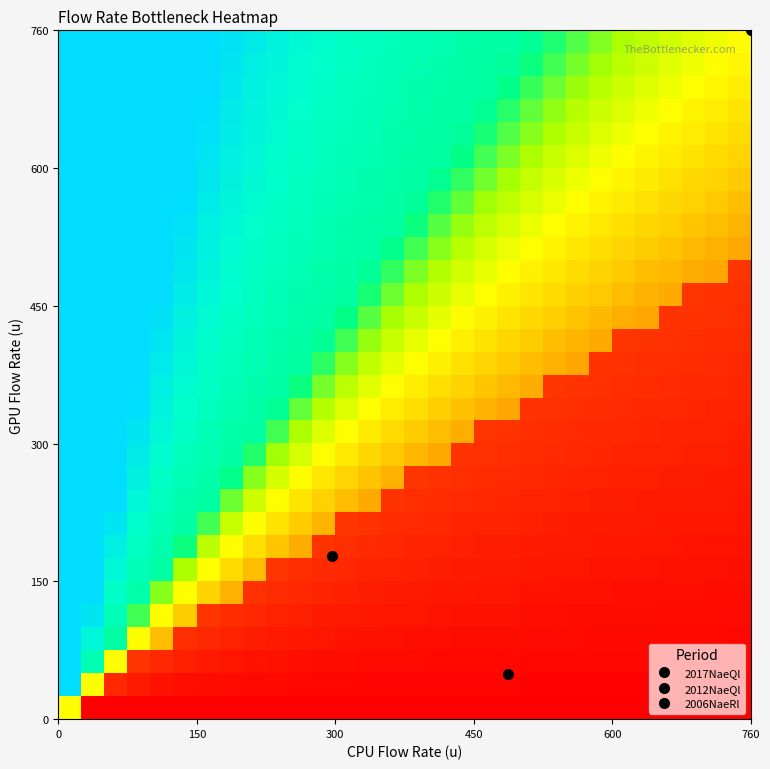

At how many categories does at least one series exceed 0?

30